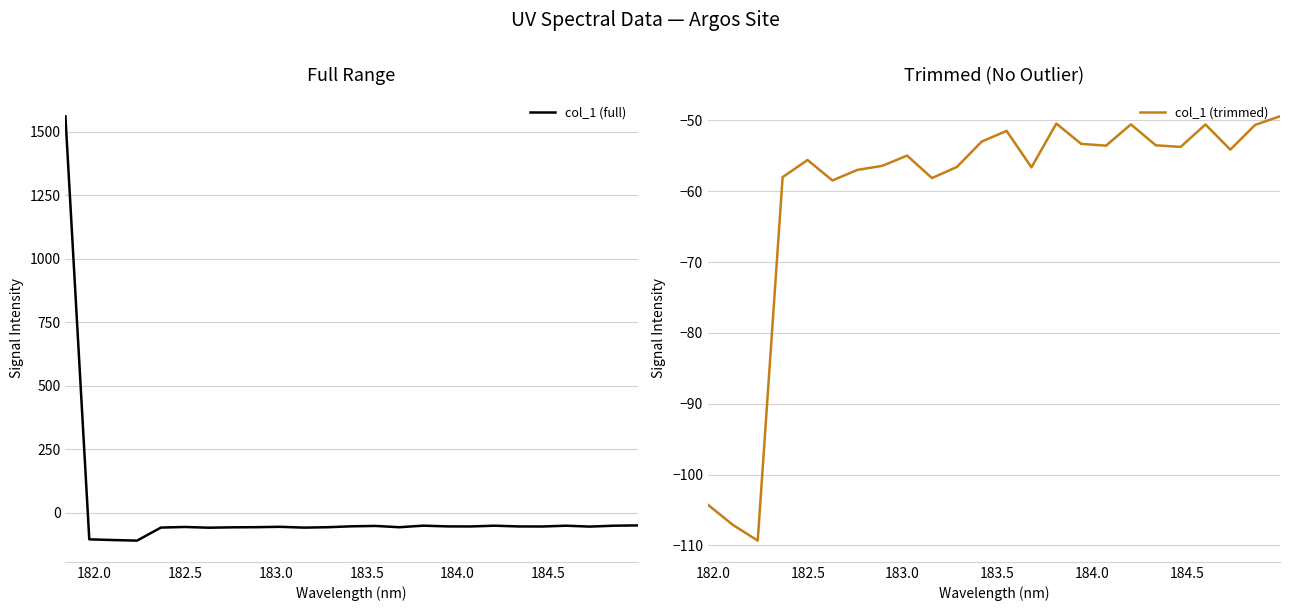

What is the maximum value for col_1 (full)?

1561.3